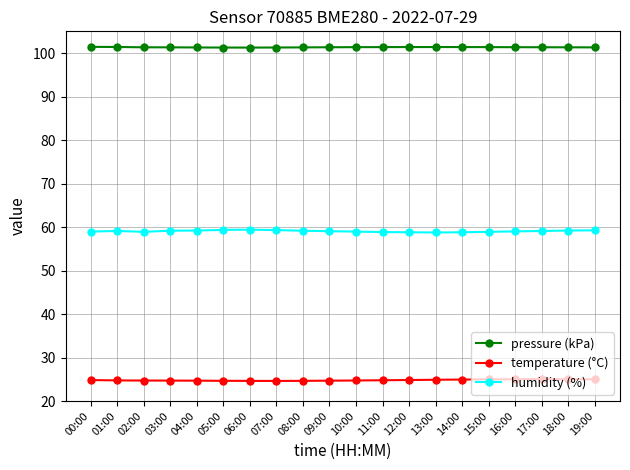

What is the total value across all series at 08:00?

185.1